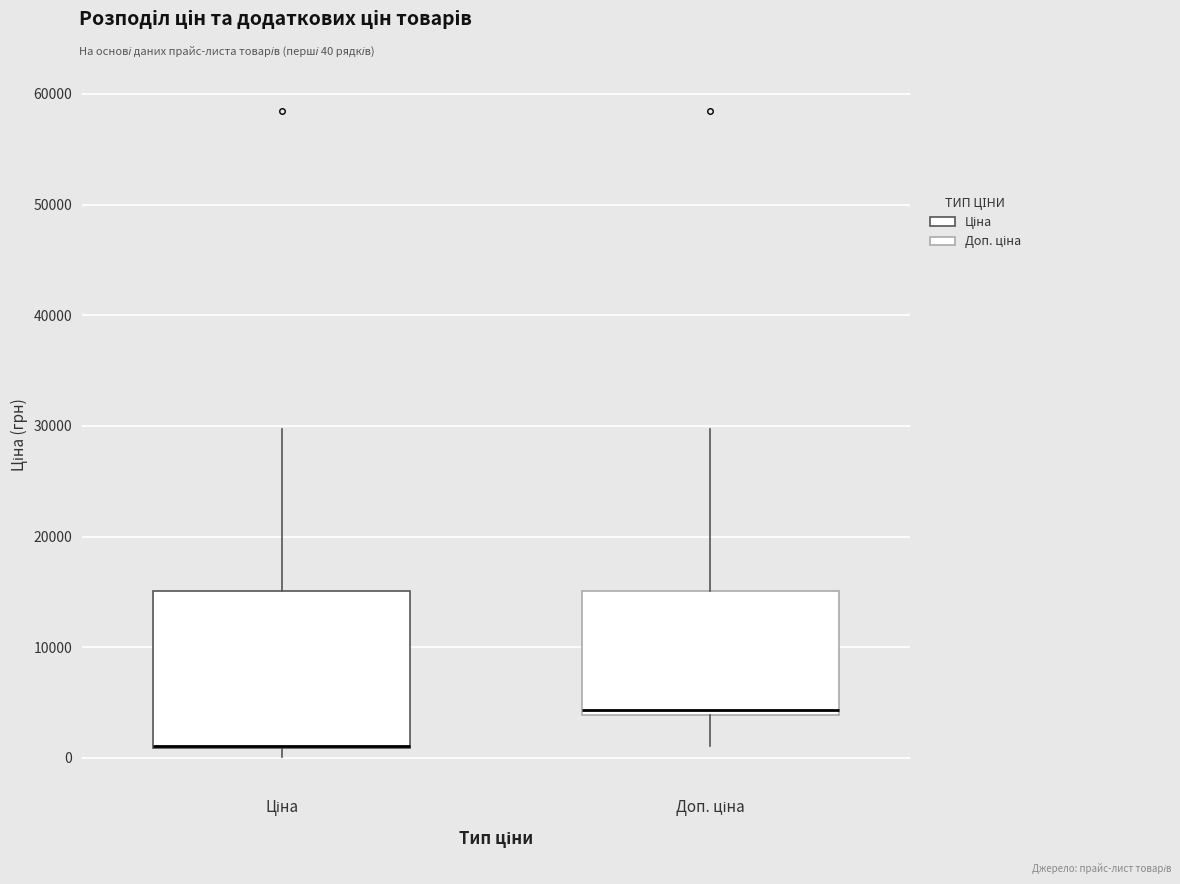

Comparing the boxes themselves (not the whiskers), which one is the tallest?

Ціна